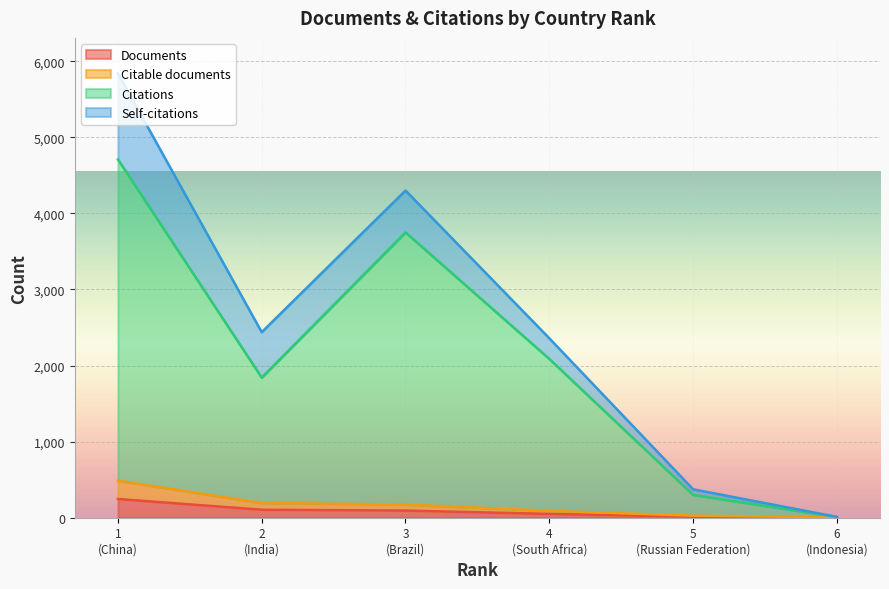

True or false: Documents has more than 2 interior local peaks.

False